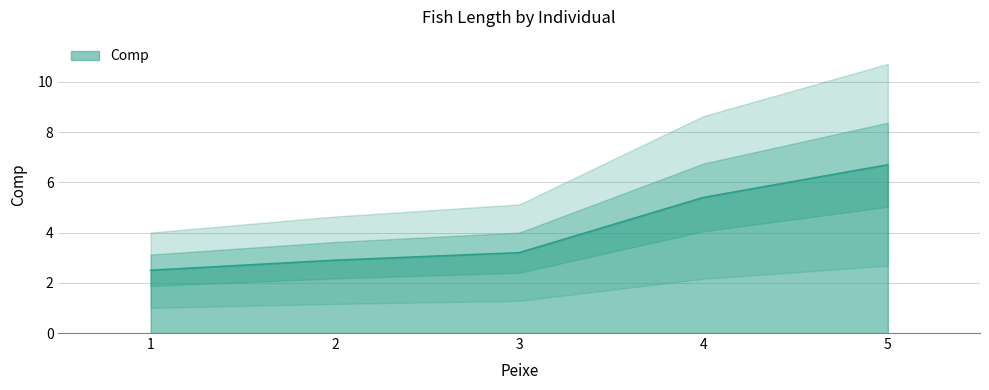

How many data points are less than 3?

2